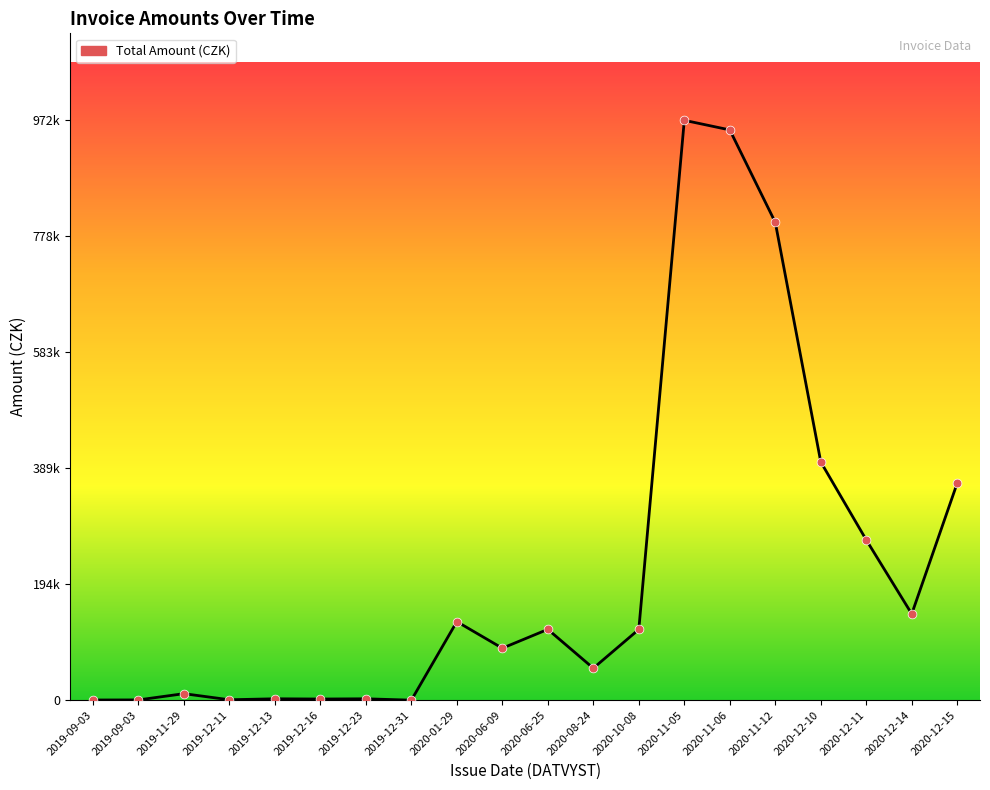

Which has a higher value, 2019-12-16 or 2019-09-03?

2019-12-16